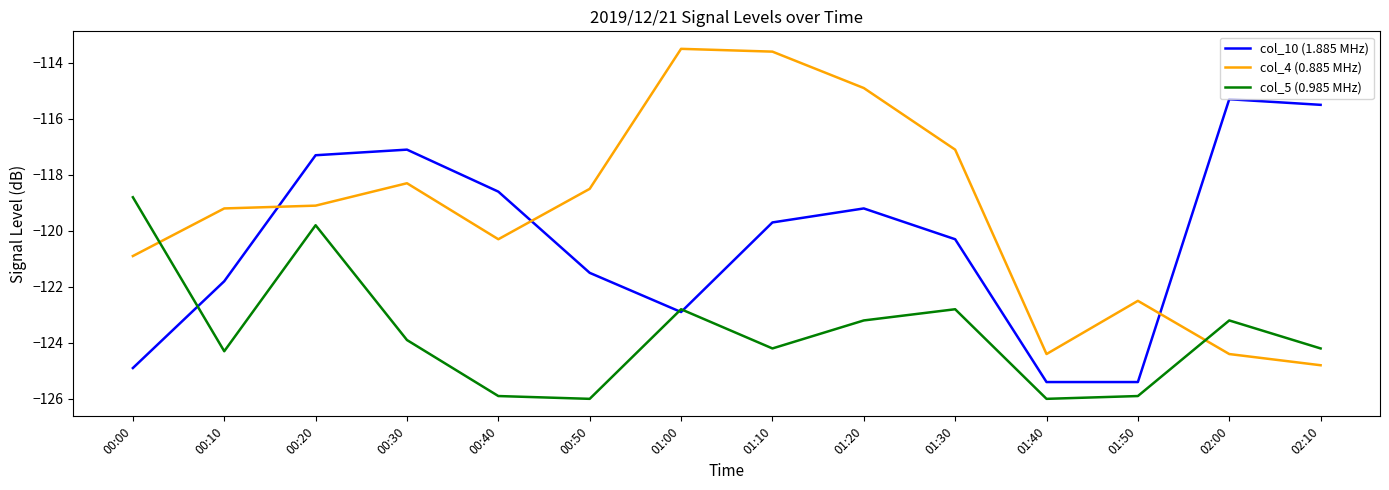

True or false: col_10 (1.885 MHz) has more than 0 points higher than both neighbors.

True